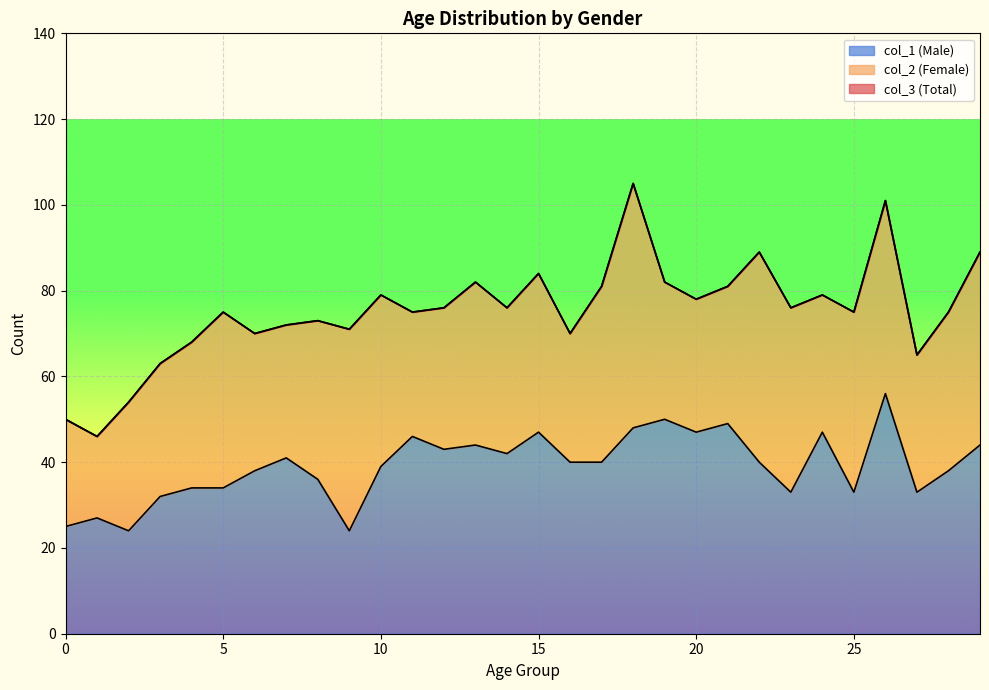

How many lines are shown in the chart?

3